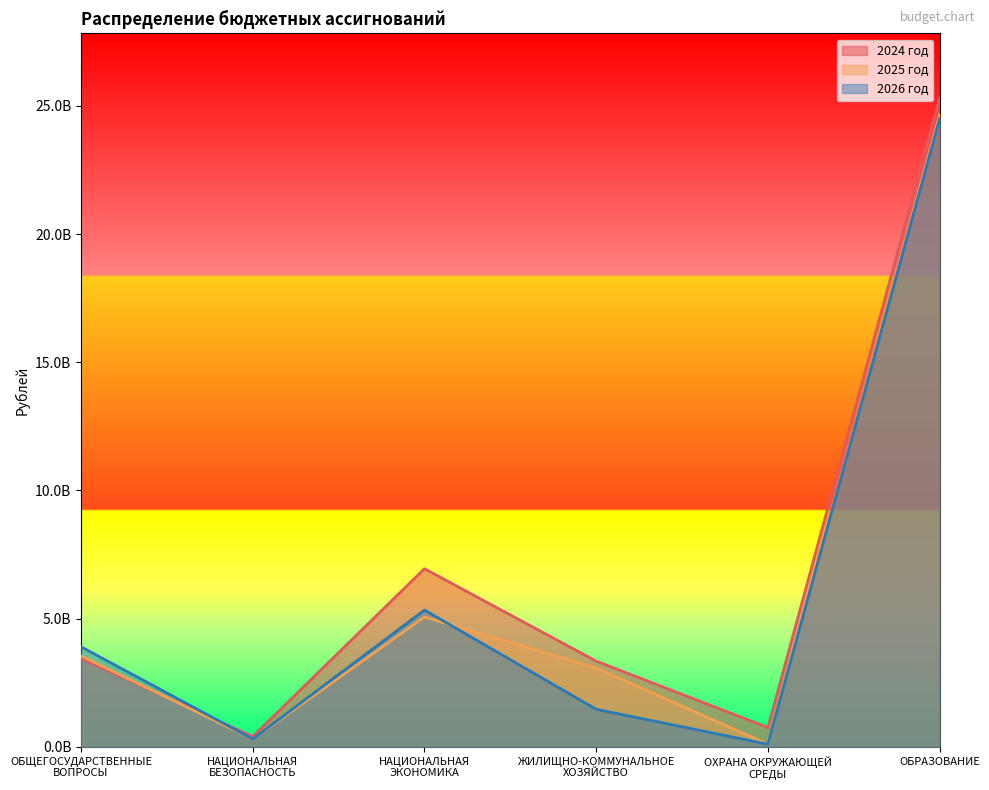

Which label corresponds to the largest value in the chart?

ОБРАЗОВАНИЕ